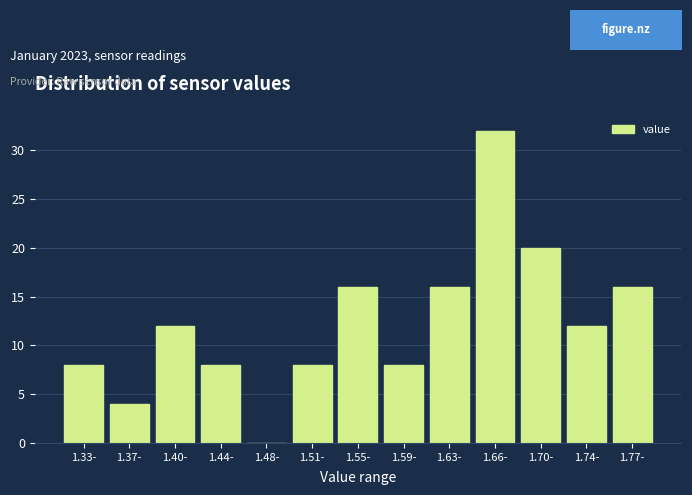

Reading right to left, transcribe all the data shown in this chart.

1.77-=16	1.74-=12	1.70-=20	1.66-=32	1.63-=16	1.59-=8	1.55-=16	1.51-=8	1.48-=0	1.44-=8	1.40-=12	1.37-=4	1.33-=8